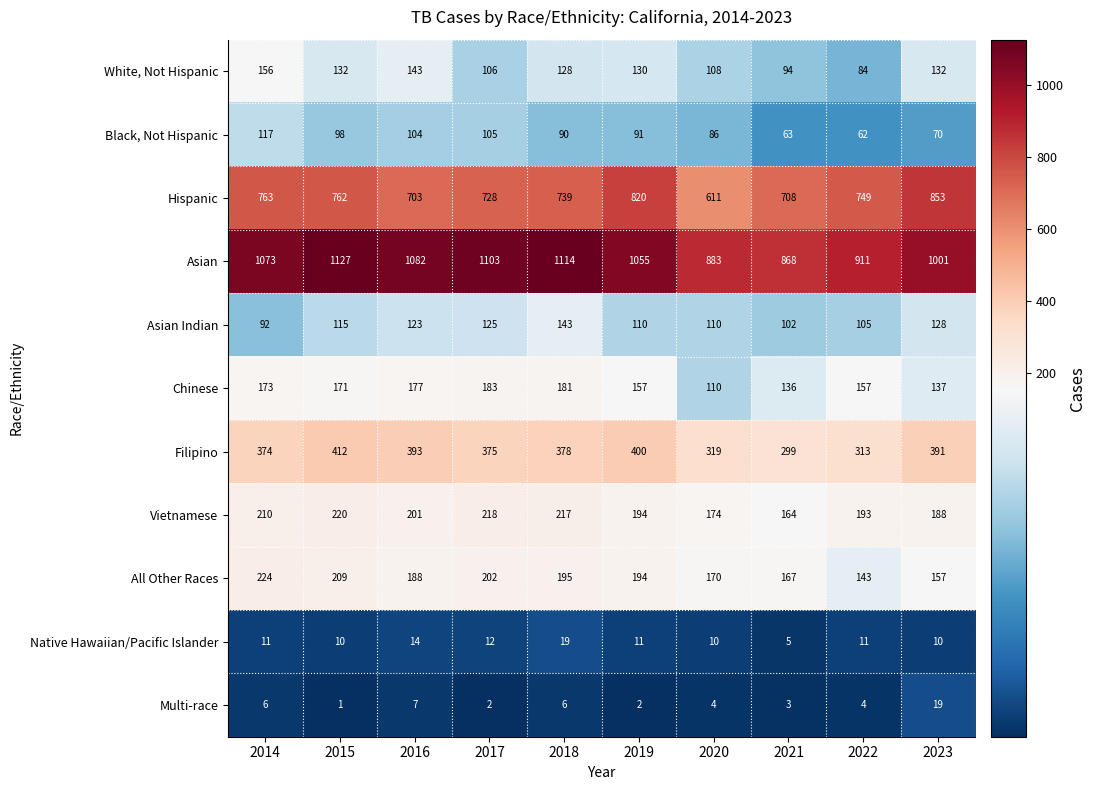

The Asian Indian series shows 110 at 2020. True or false?

True